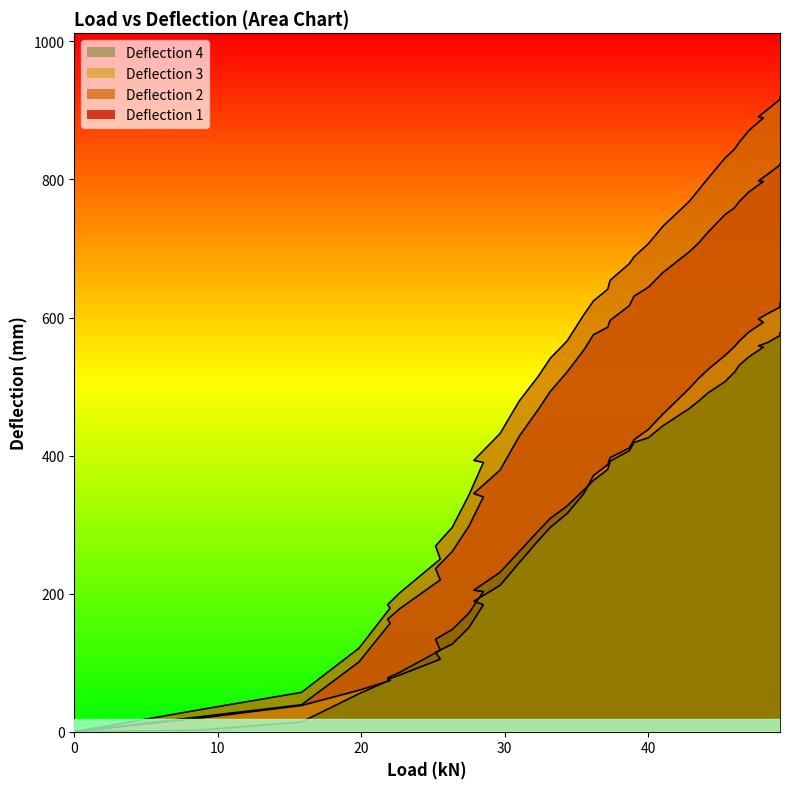

What is the maximum value for Deflection 1?

823